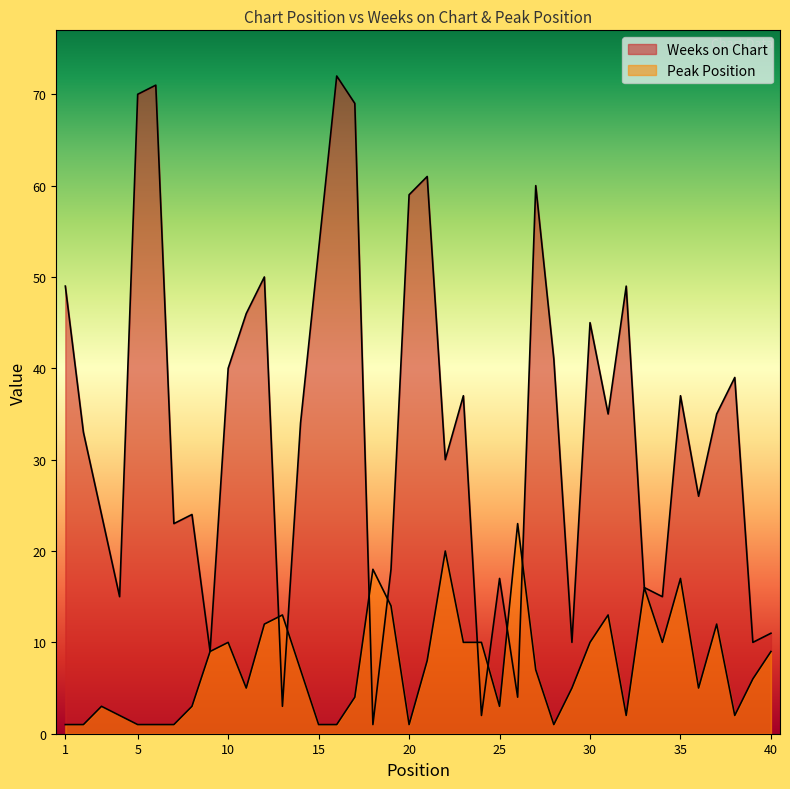

List the series in order of their peak value, lowest first.

Peak Position, Weeks on Chart